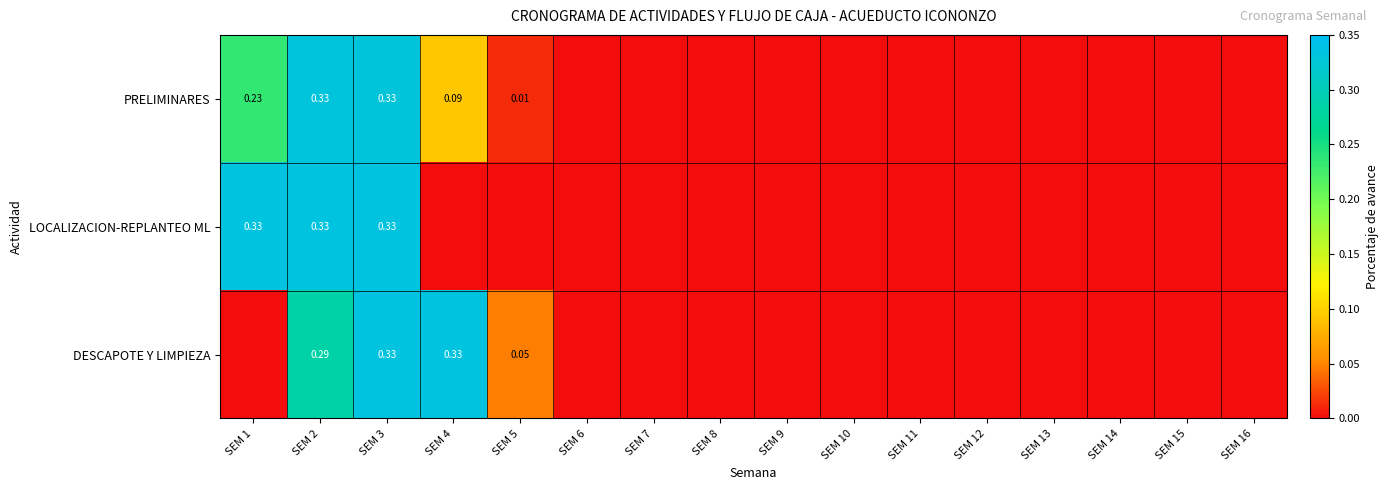

Which label corresponds to the smallest value in the chart?

SEM 6